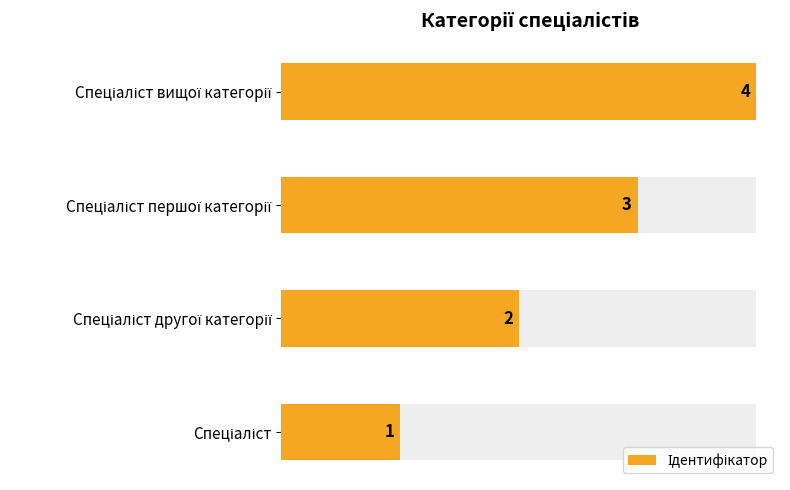

What is the difference between the maximum and minimum values?

3